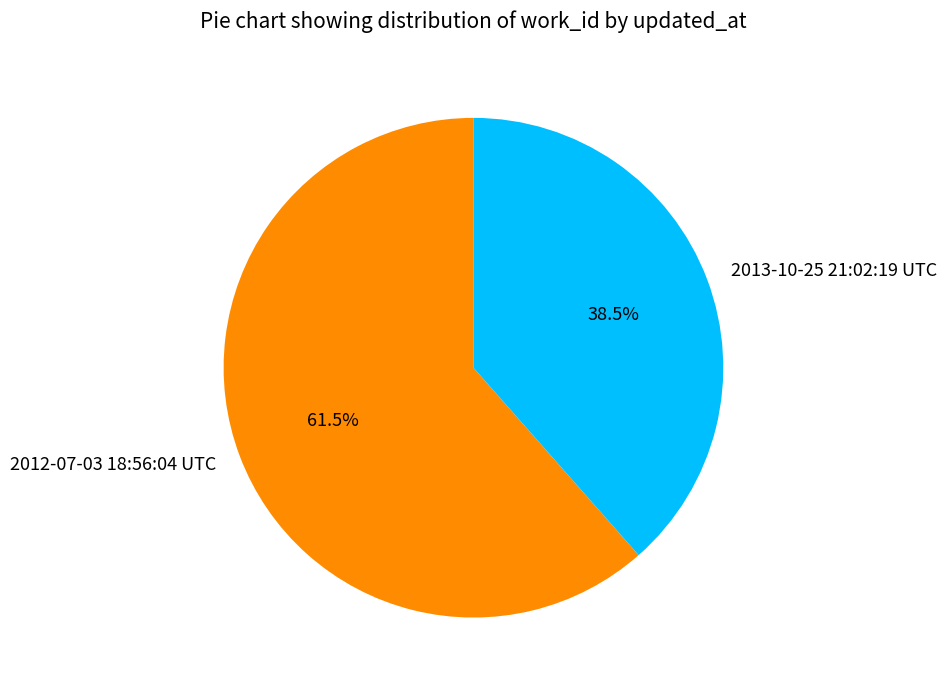

Is there a majority slice in this chart?

Yes